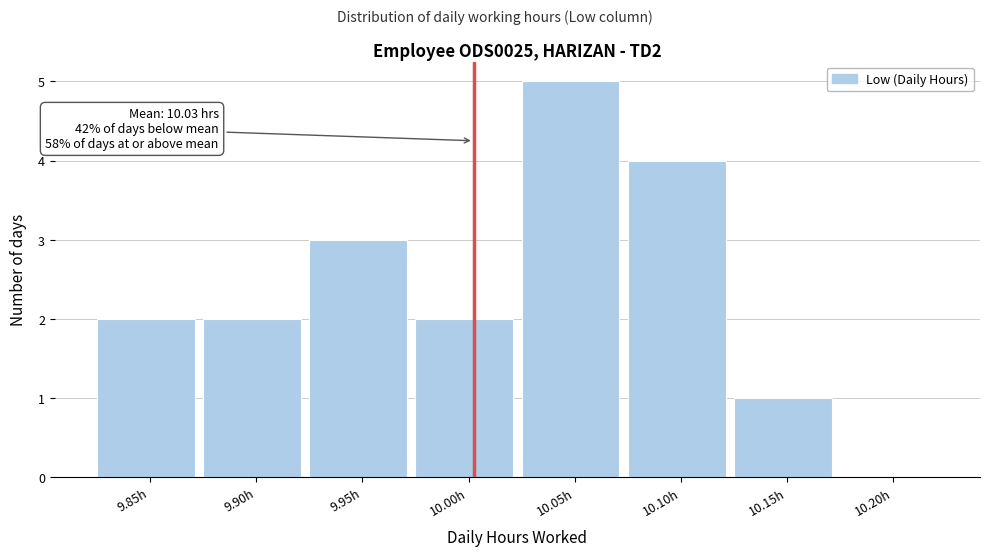

Reading left to right, extract all data points from this chart.

9.85h=2	9.90h=2	9.95h=3	10.00h=2	10.05h=5	10.10h=4	10.15h=1	10.20h=0